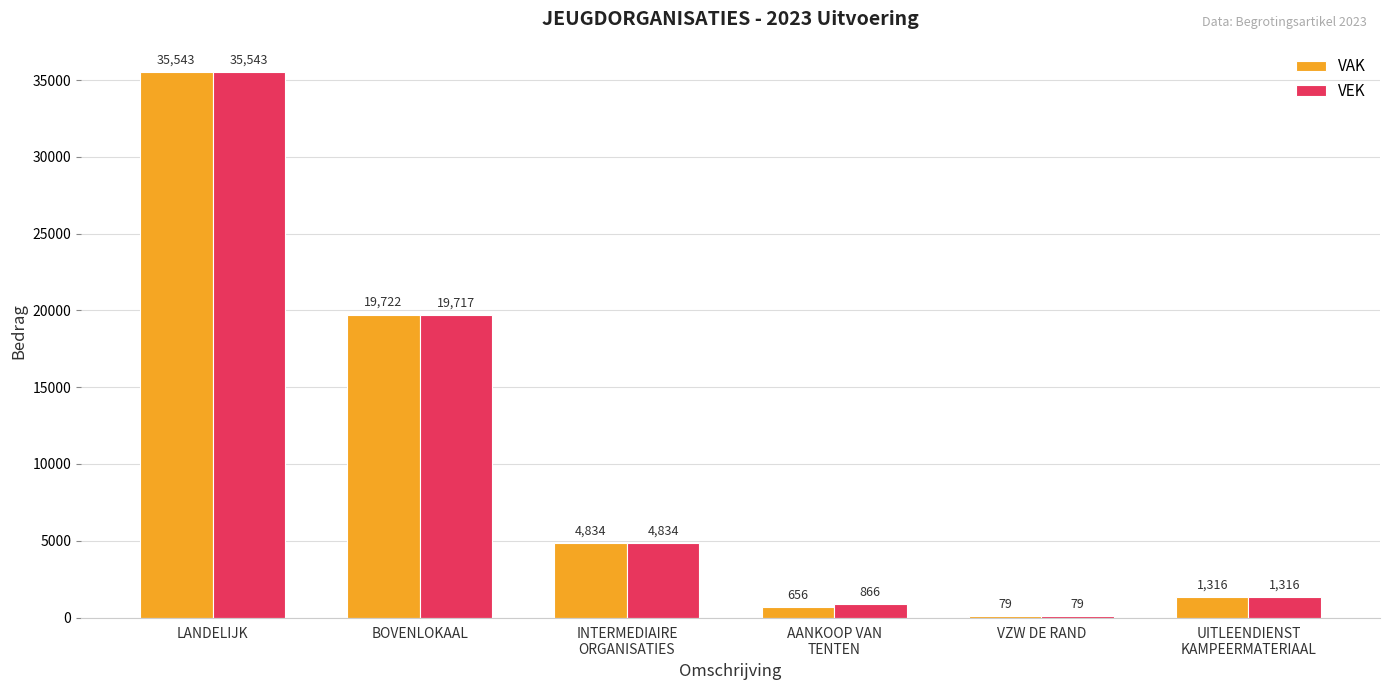

At which category does the chart reach its peak across all series?

LANDELIJK